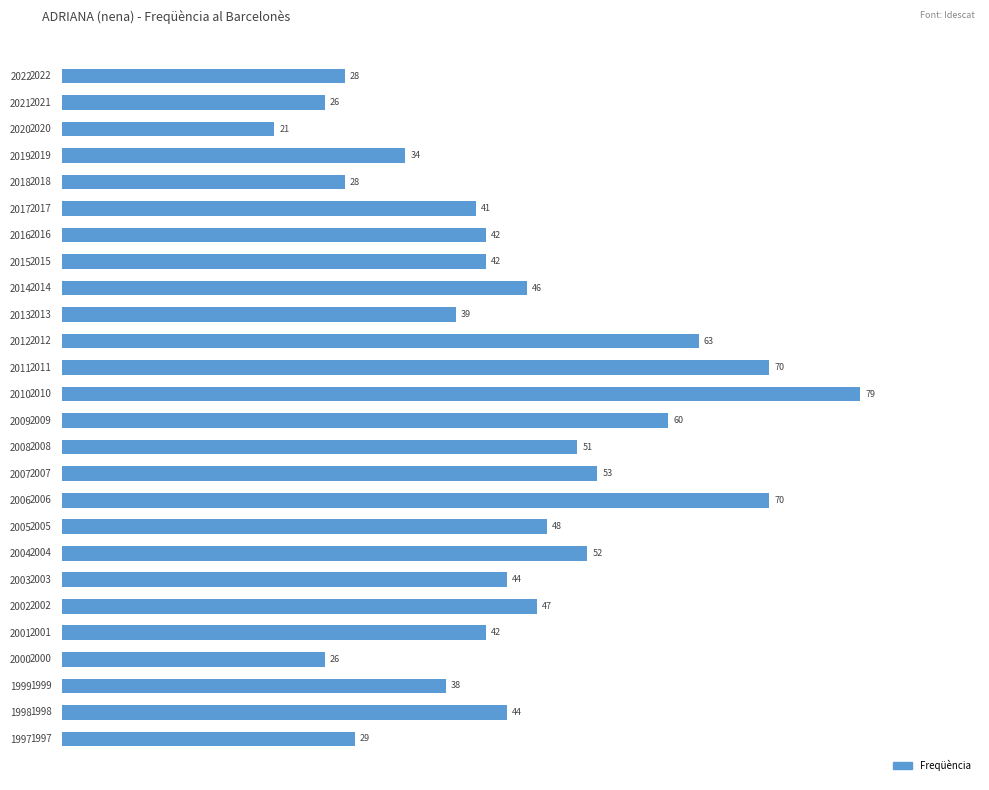

What is the average value?

45